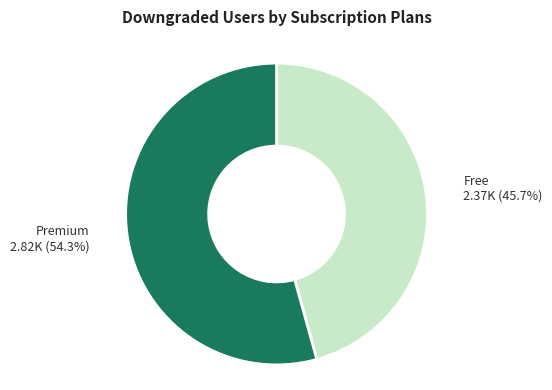

Is there a majority slice in this chart?

Yes